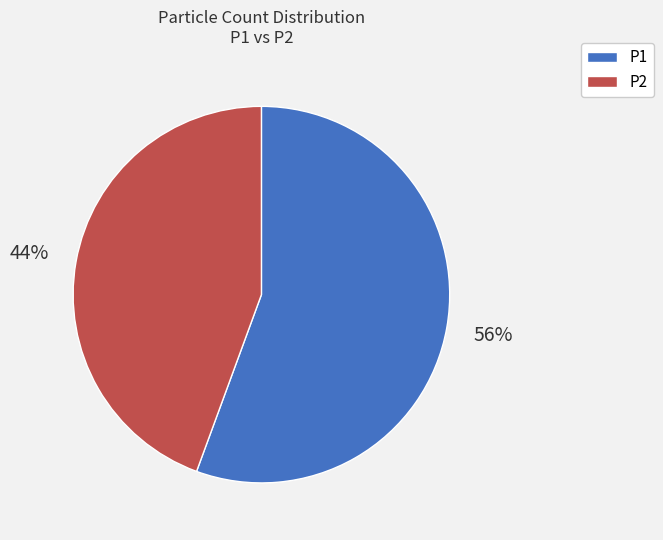

Rank the categories by value from highest to lowest.

P1, P2